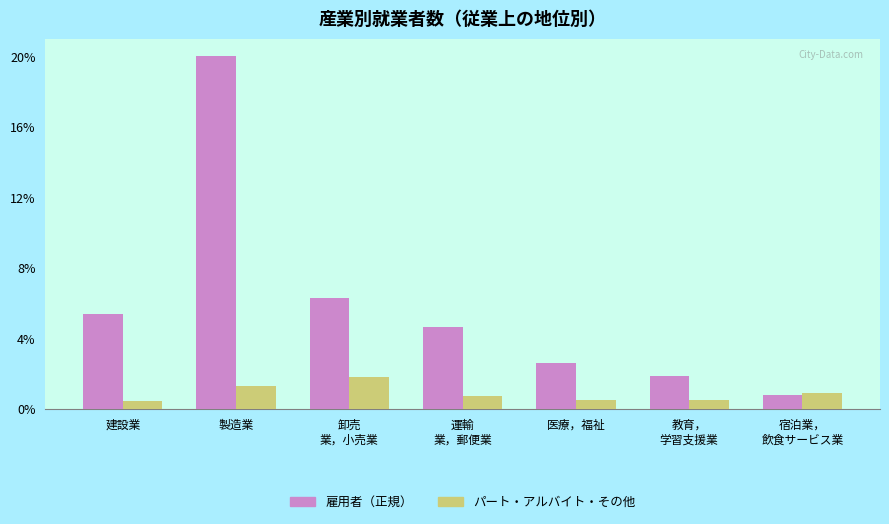

What is the label of the 7th bar from the right?

建設業